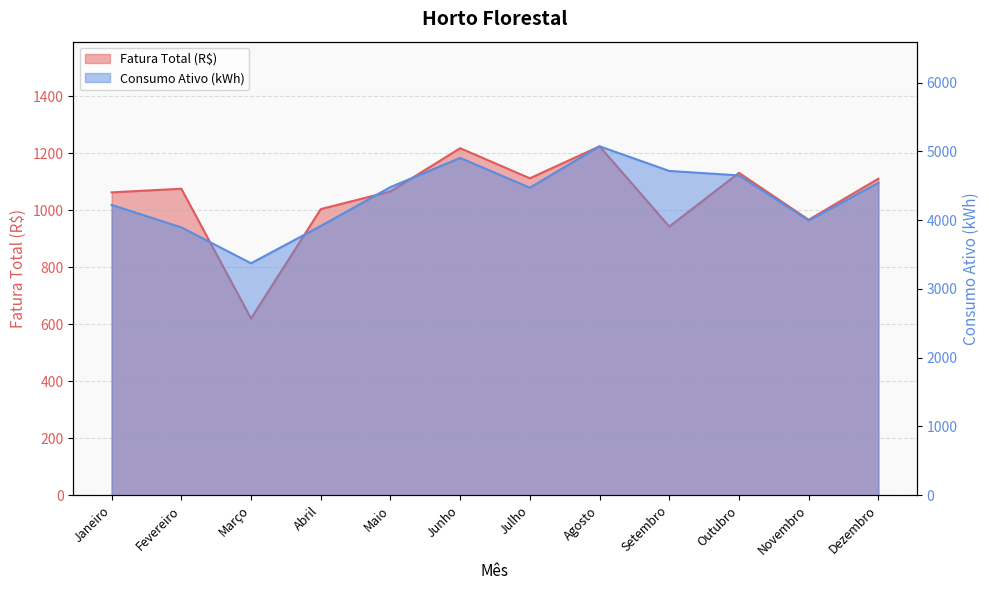

True or false: Consumo Ativo (kWh) and Fatura Total (R$) cross at least once.

False